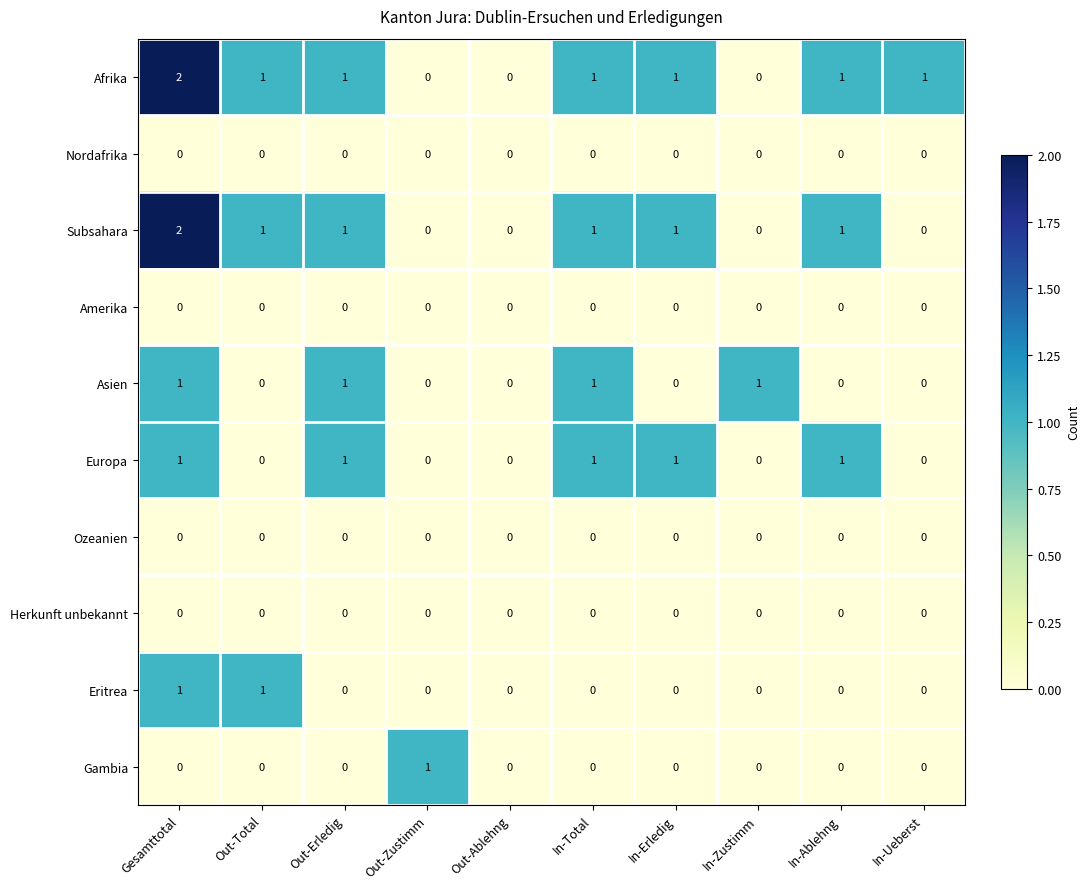

Is it true that Europa equals 1 at In-Erledig?

True